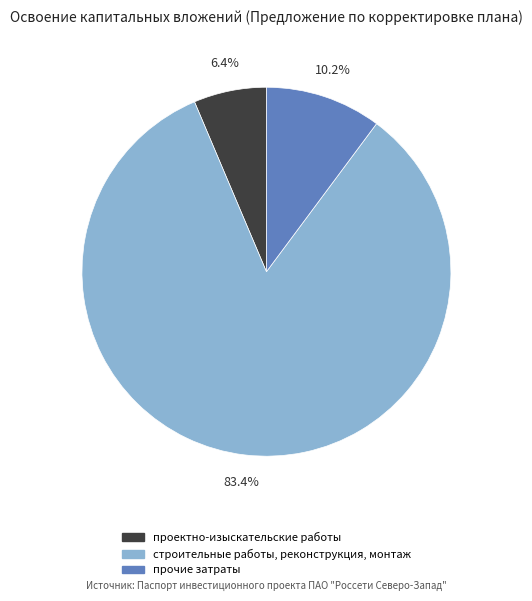

Is there a majority slice in this chart?

Yes